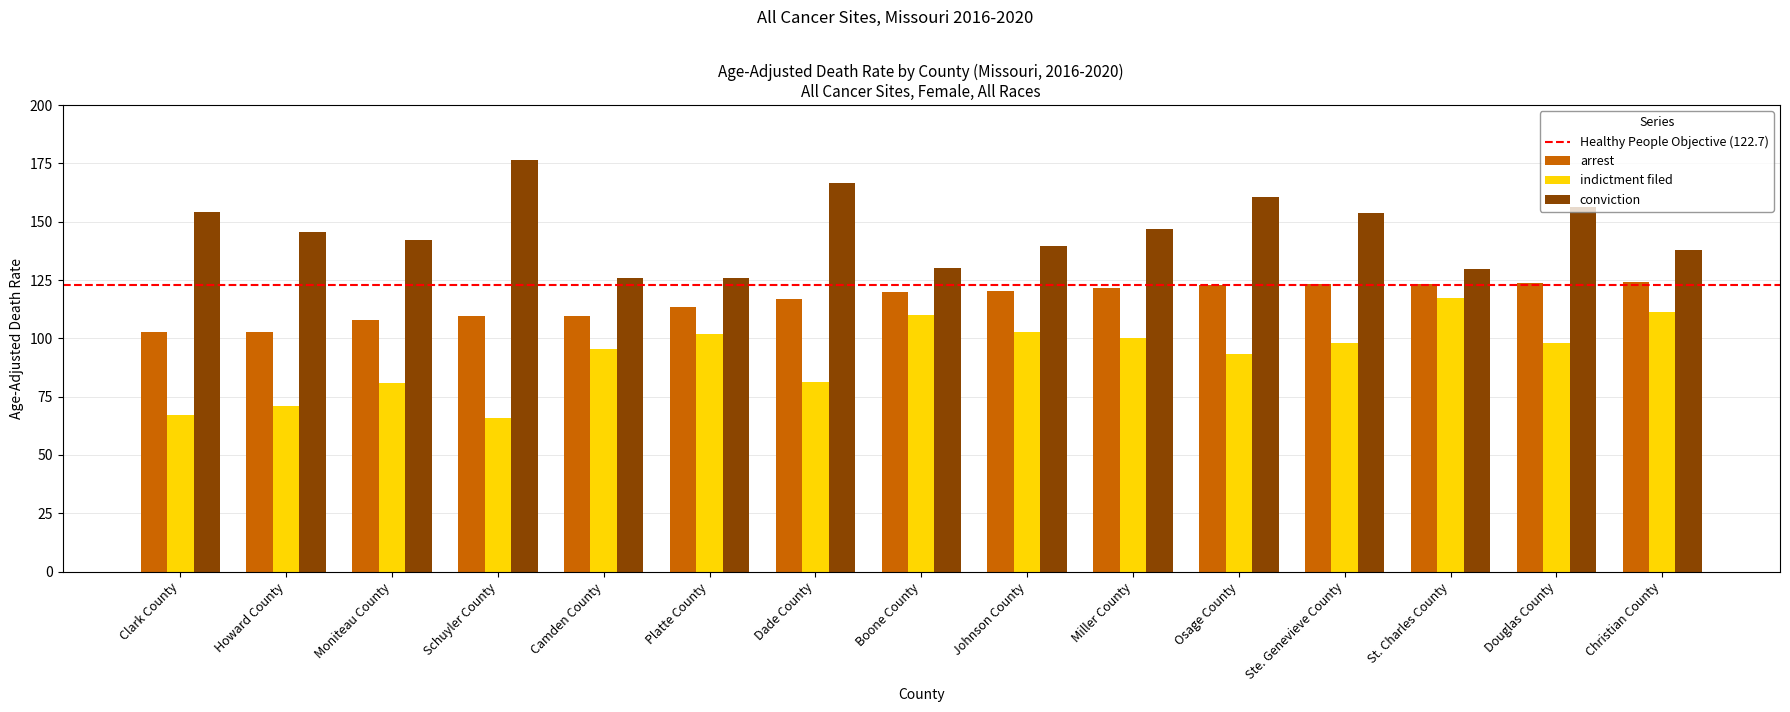

Between Dade County and Boone County, which series saw the biggest shift?

conviction